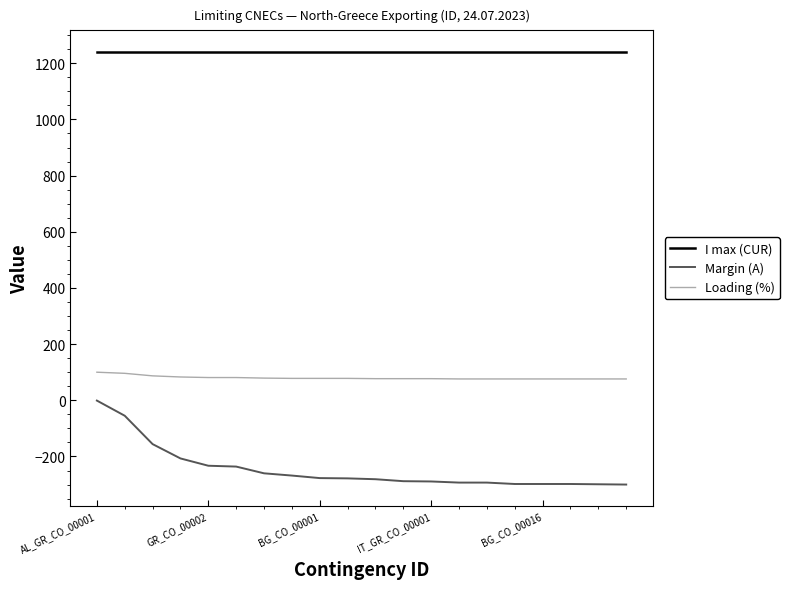

Which series has the widest spread of values?

Margin (A)